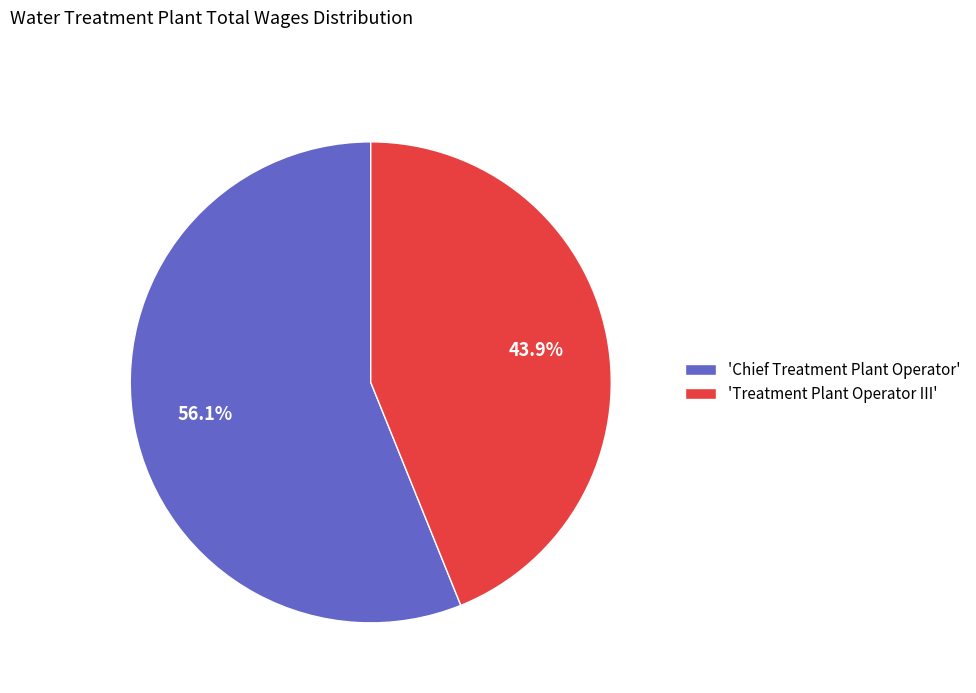

Approximately how many times larger is the value at 'Treatment Plant Operator III' compared to 'Chief Treatment Plant Operator'?

0.8